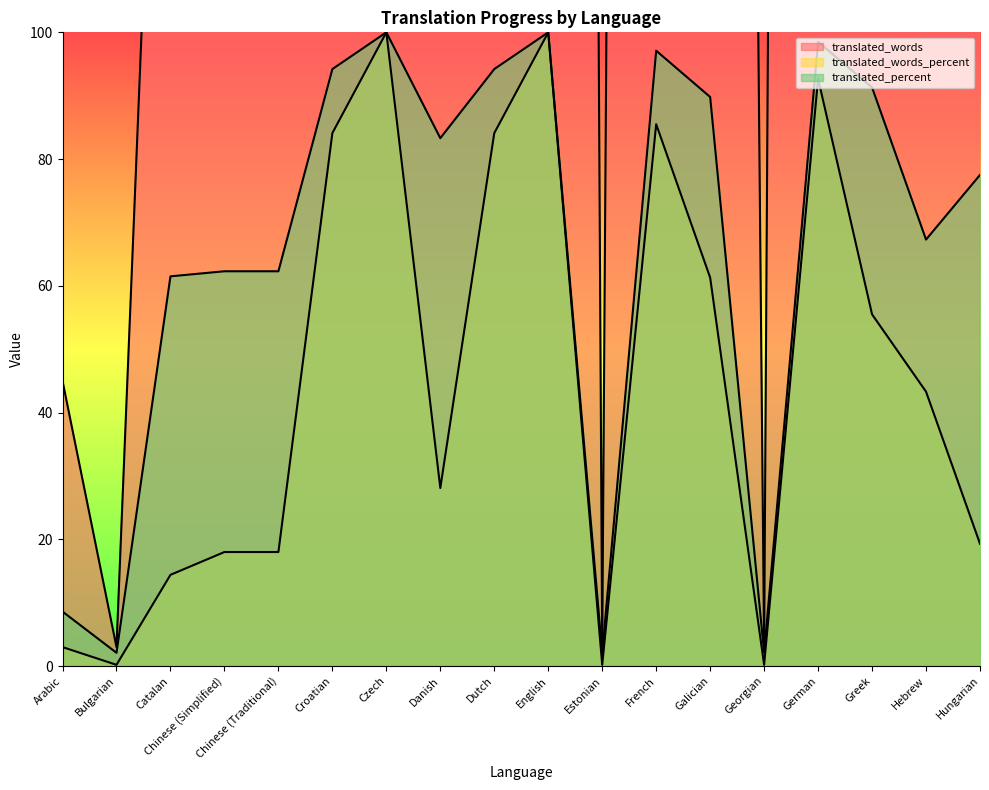

Where does the translated_words series first go above 636?

Croatian